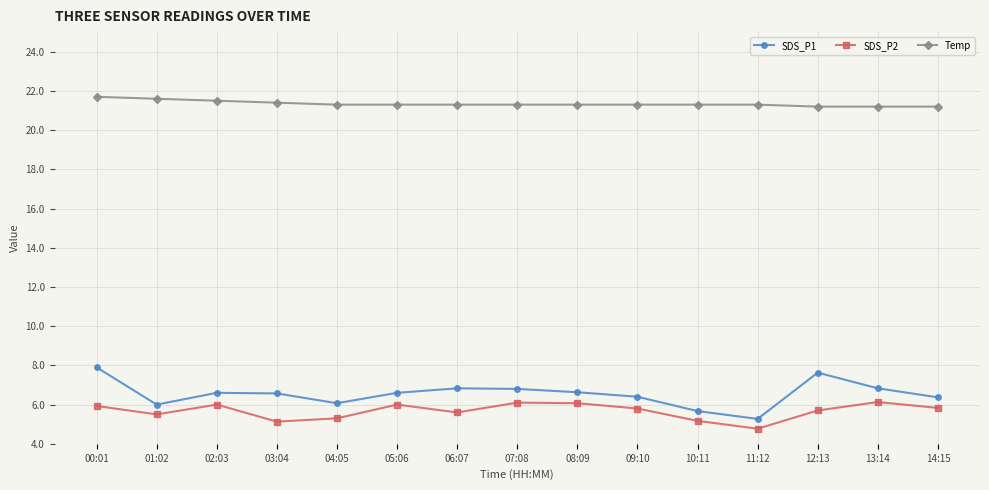

What is the value of the SDS_P1 point at the 10th from the left?

6.4